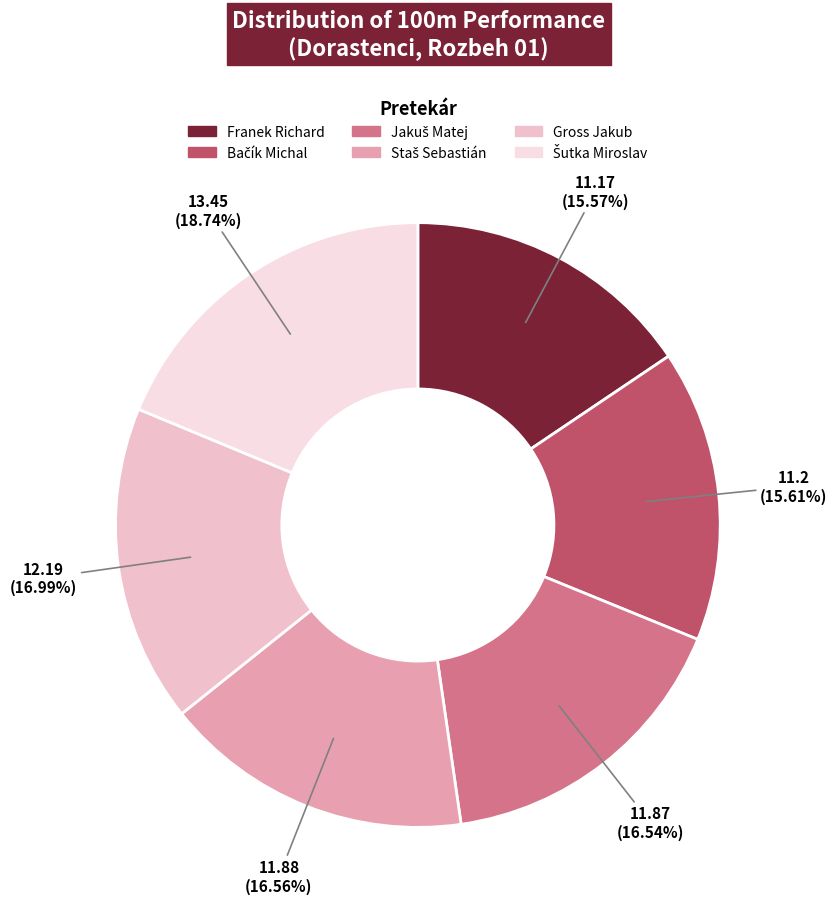

Which category has the smallest portion of the pie?

Franek Richard